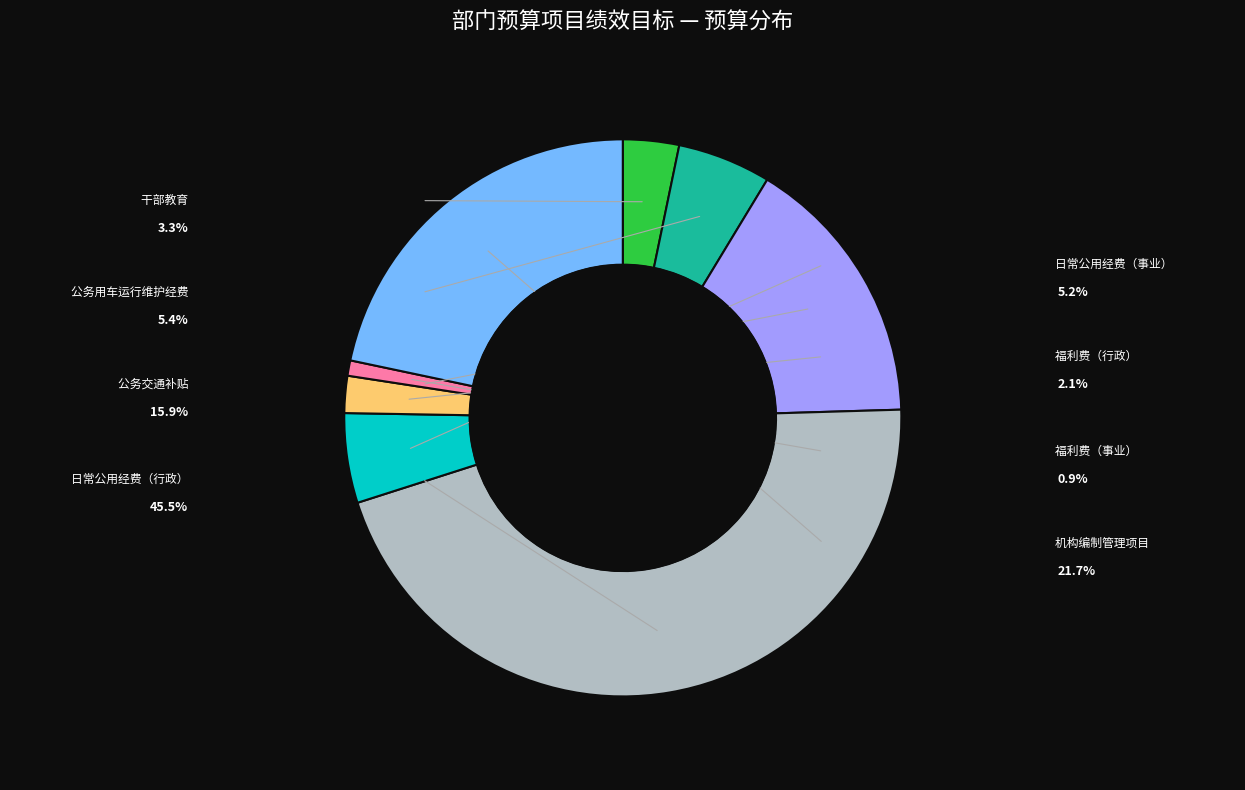

Count the number of slices in the pie.

8